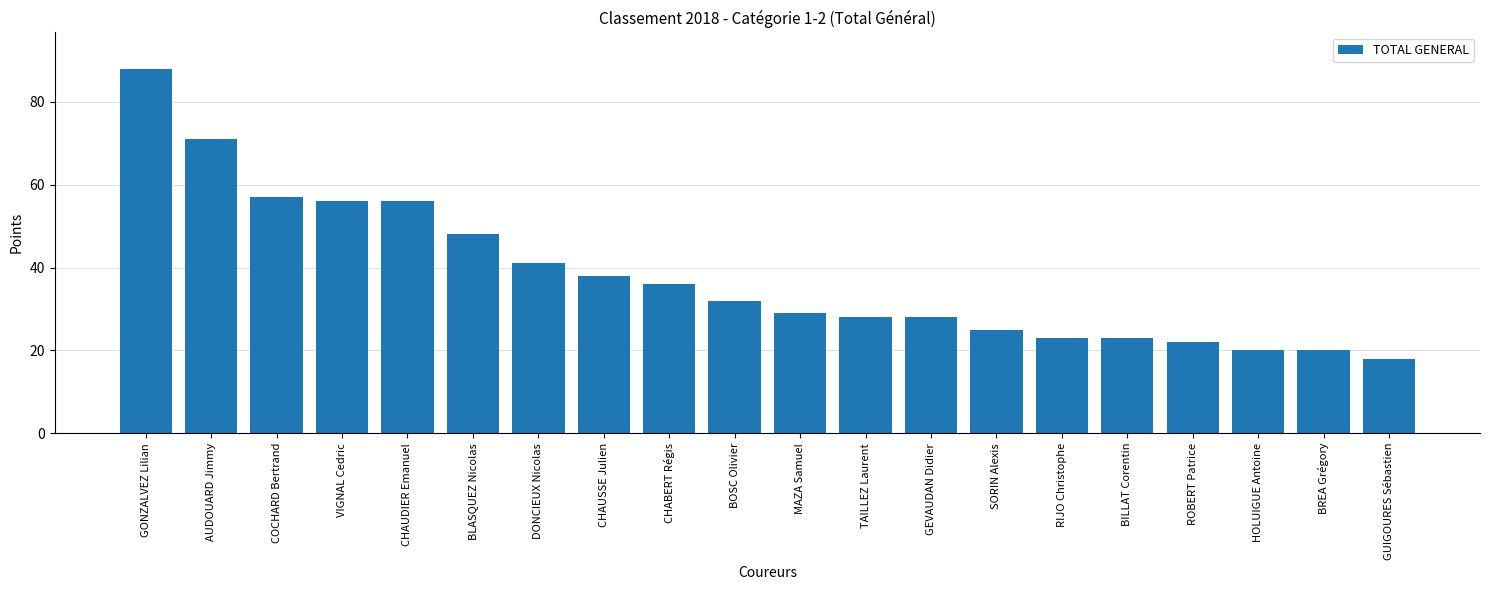

What is the sum of the values at DONCIEUX Nicolas and CHAUSSE Julien?

79